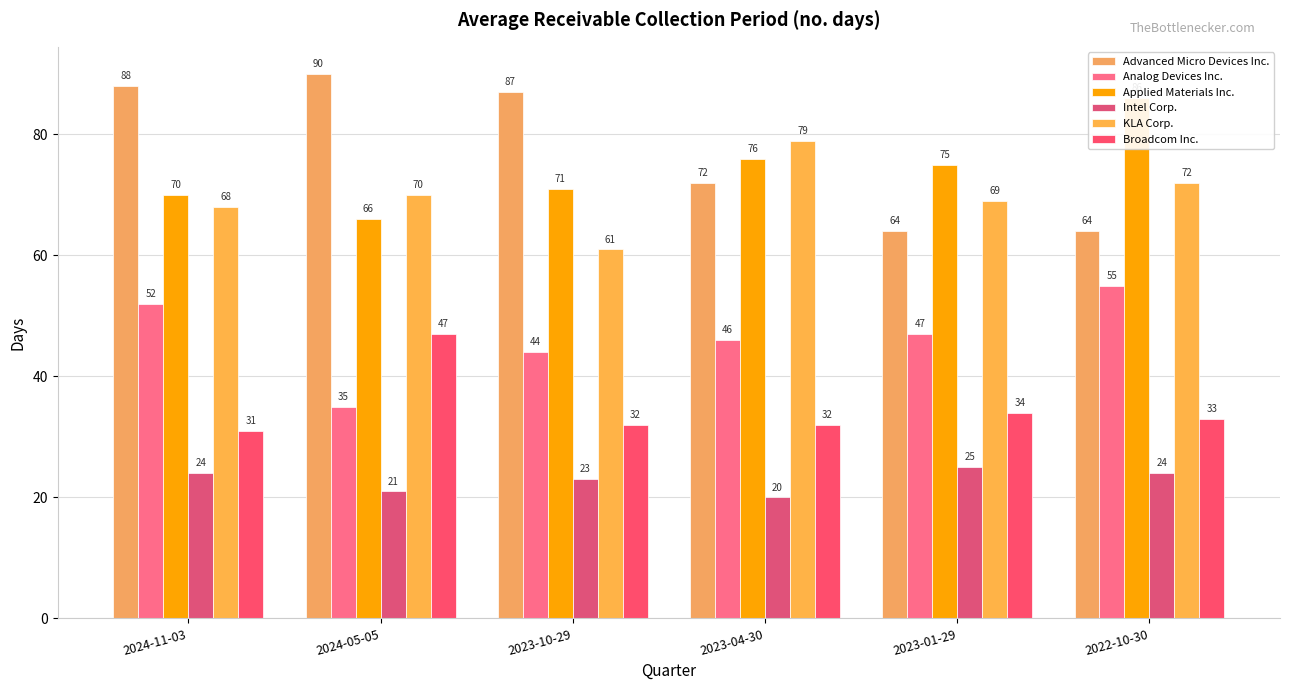

Which series has the largest total across all categories?

Advanced Micro Devices Inc.